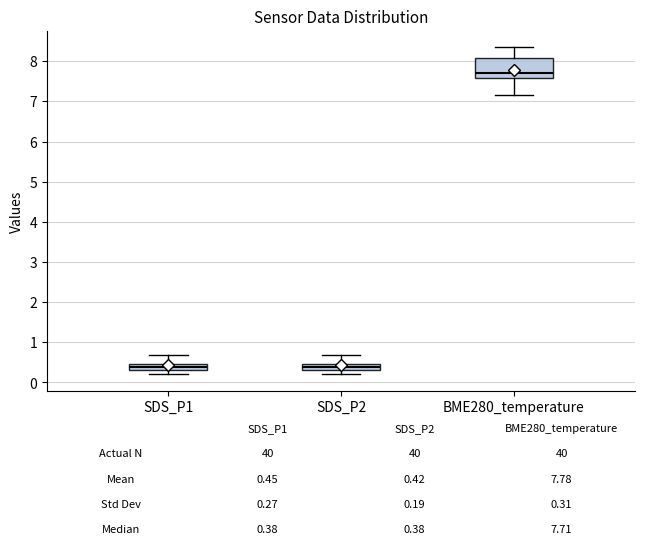

Comparing the boxes themselves (not the whiskers), which one is the tallest?

BME280_temperature